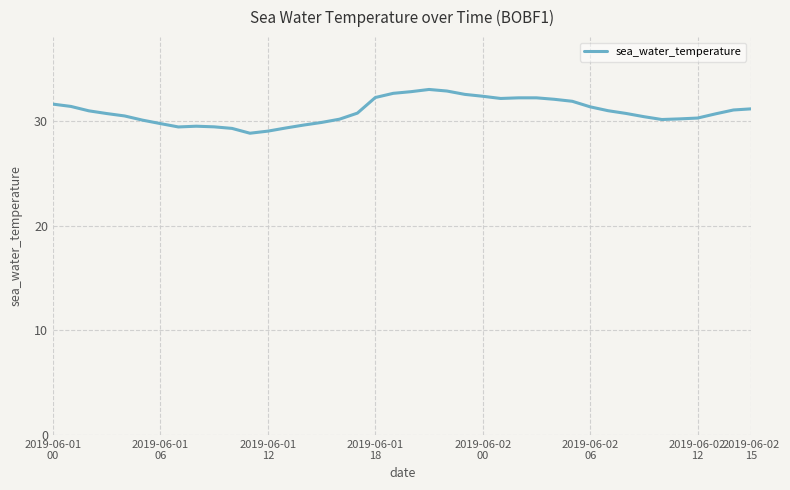

What is the difference between the maximum and minimum values?

4.2